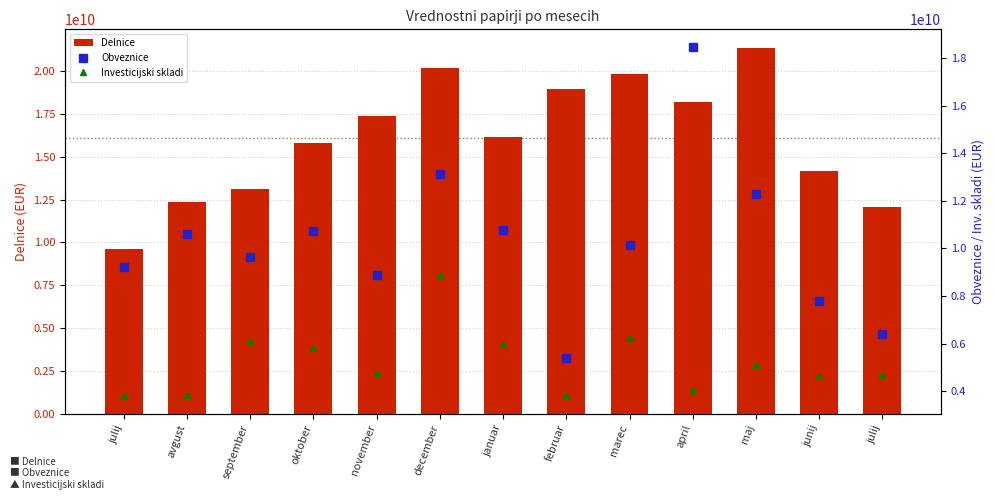

Rank the series by their average value, from highest to lowest.

Delnice, Obveznice, Investicijski skladi